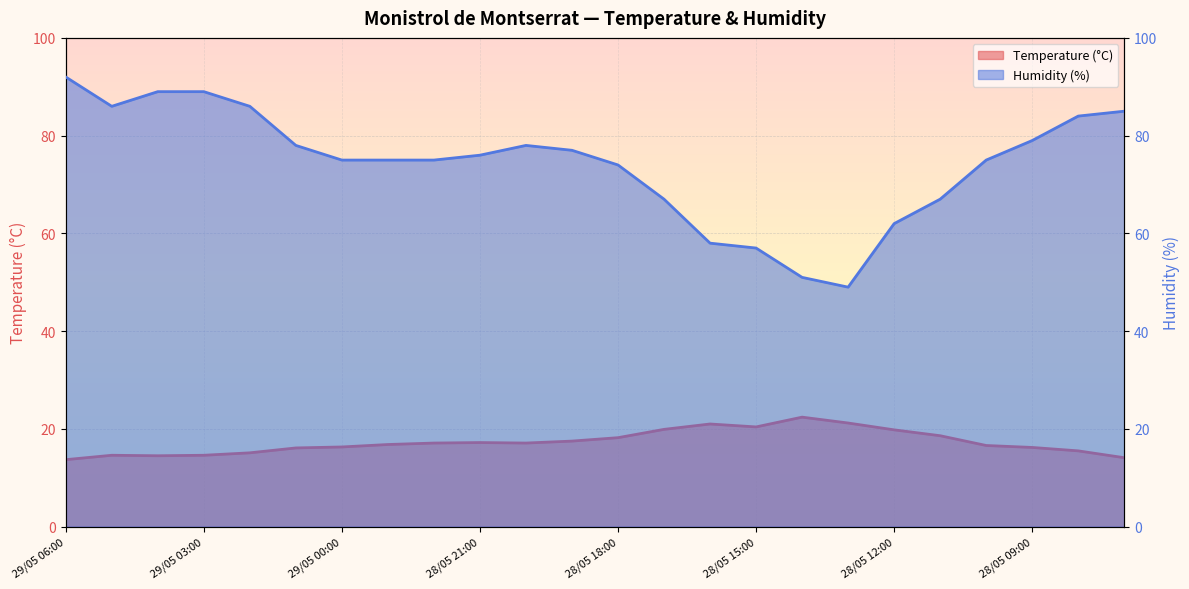

At which category is the sum across all series the highest?

29/05 06:00